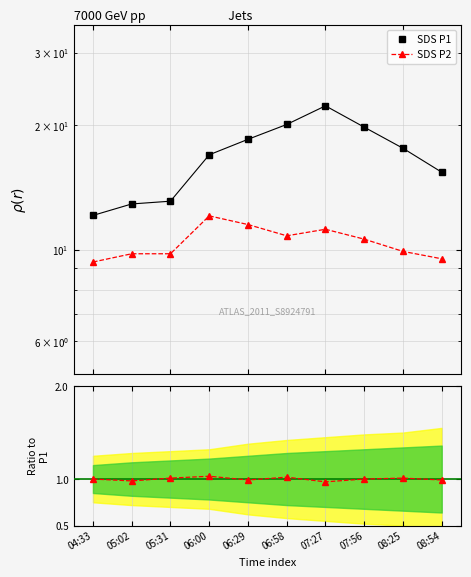

What is the value of the SDS P2 point at the 7th from the left?

11.2